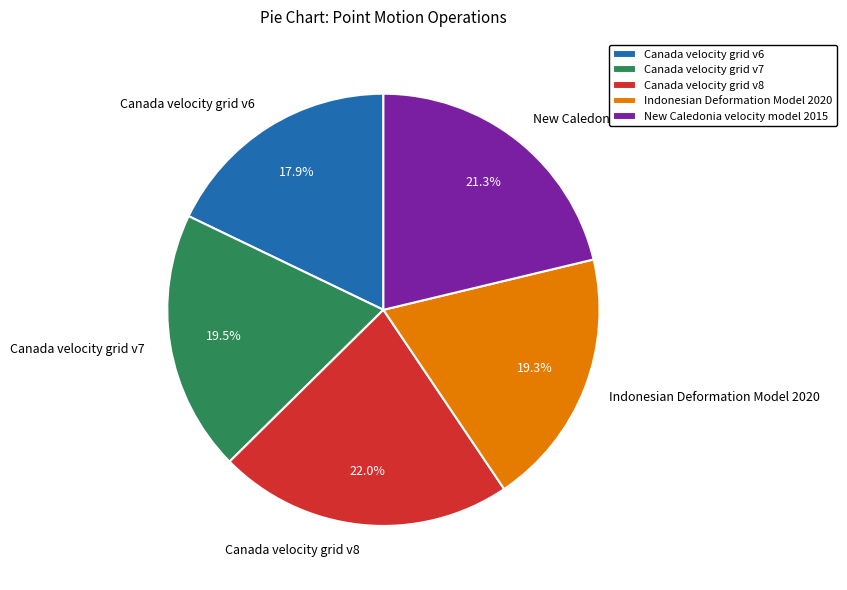

What portion of the pie excludes Canada velocity grid v7?

80.5%